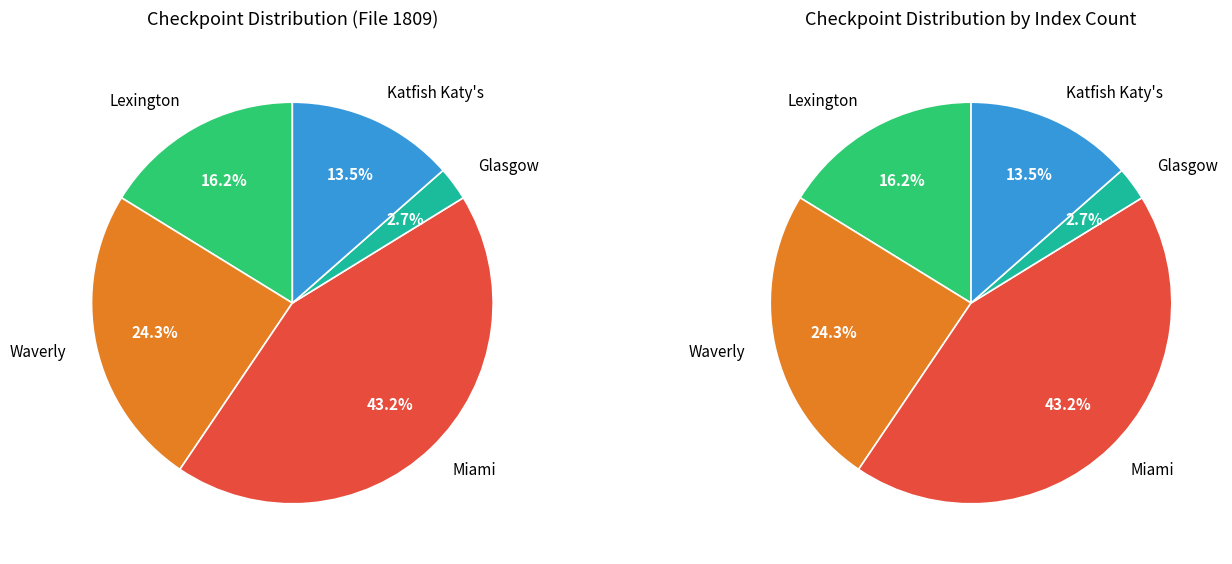

Approximately how many times larger is the value at Katfish Katy's compared to Lexington?

0.8